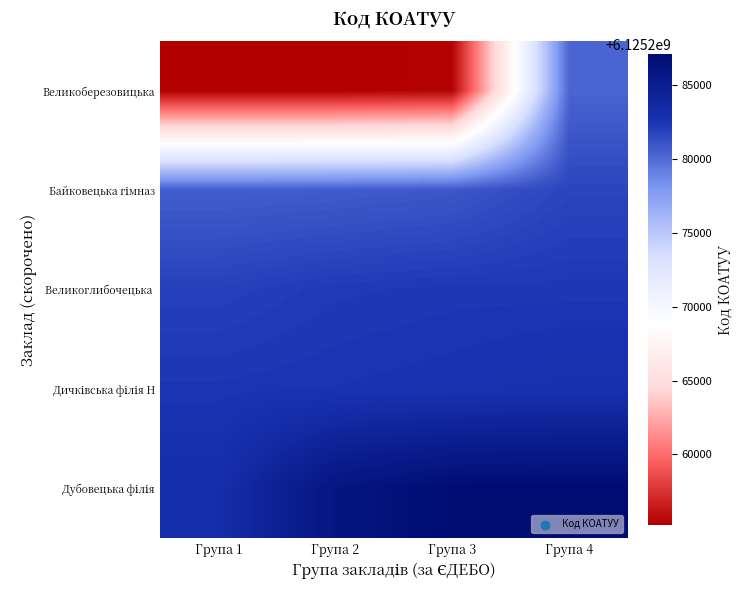

Which category has the lowest value across all series?

Група 1